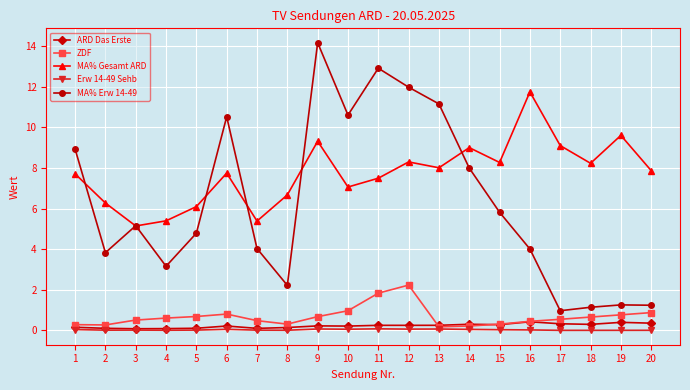

True or false: ZDF and MA% Gesamt ARD intersect in this chart.

False